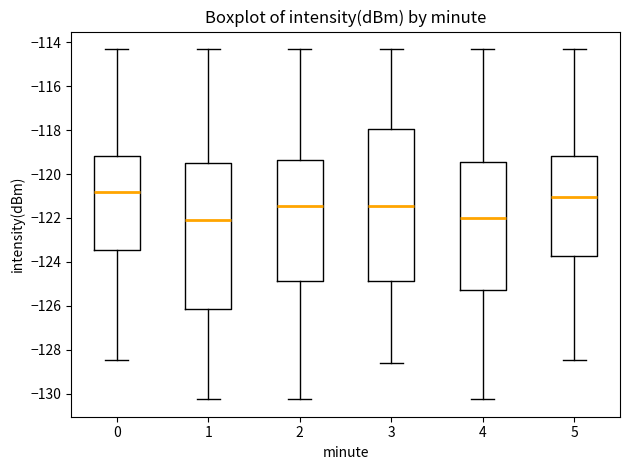

Reading left to right, transcribe this box plot: for each box, give where its median line is, the range the box spans, and where its two whiskers end, as read against the y-axis. The values are not printed on the chart, so give them approximately, as read against the axis.

0: median -120.8, box -123.4 to -119.2, whiskers -128.4 to -114.4
1: median -122.0, box -126.2 to -119.6, whiskers -130.2 to -114.4
2: median -121.4, box -124.8 to -119.4, whiskers -130.2 to -114.4
3: median -121.4, box -124.8 to -118.0, whiskers -128.6 to -114.4
4: median -122.0, box -125.2 to -119.4, whiskers -130.2 to -114.4
5: median -121.0, box -123.8 to -119.2, whiskers -128.4 to -114.4